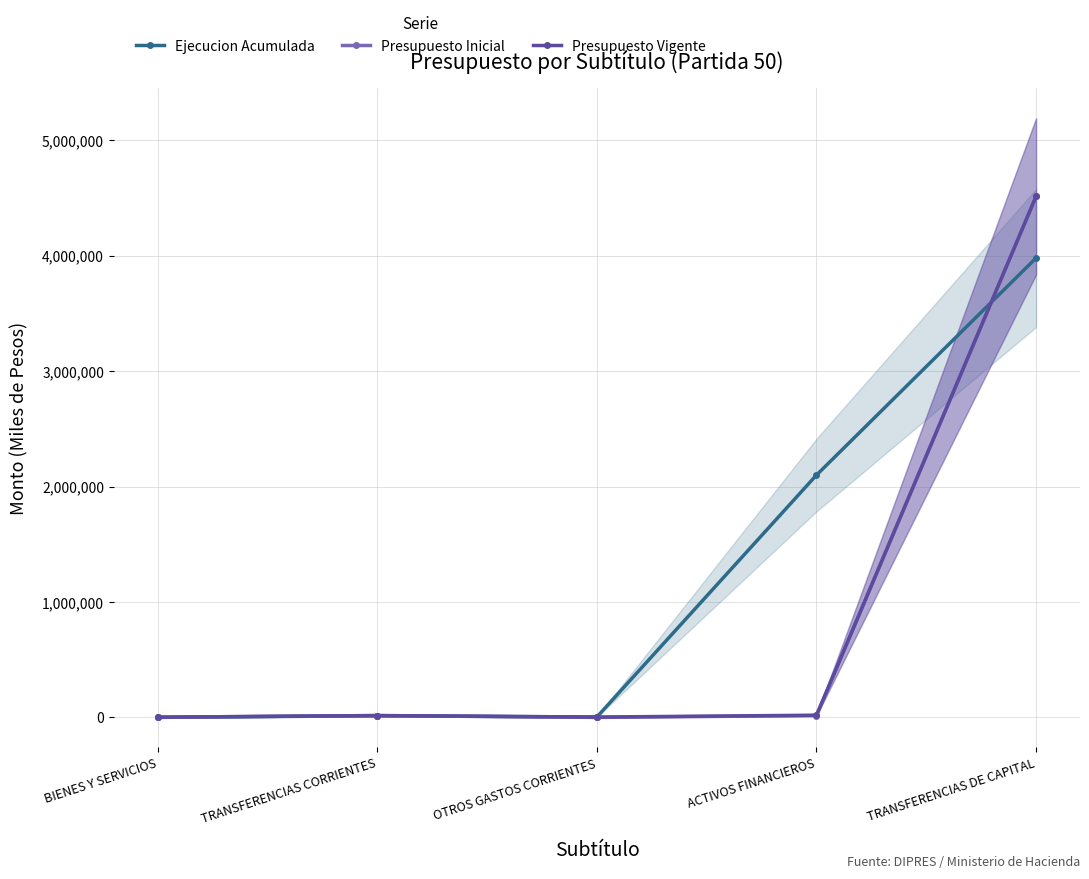

At OTROS GASTOS CORRIENTES, list the series in order from smallest to largest.

Presupuesto Inicial, Presupuesto Vigente, Ejecucion Acumulada